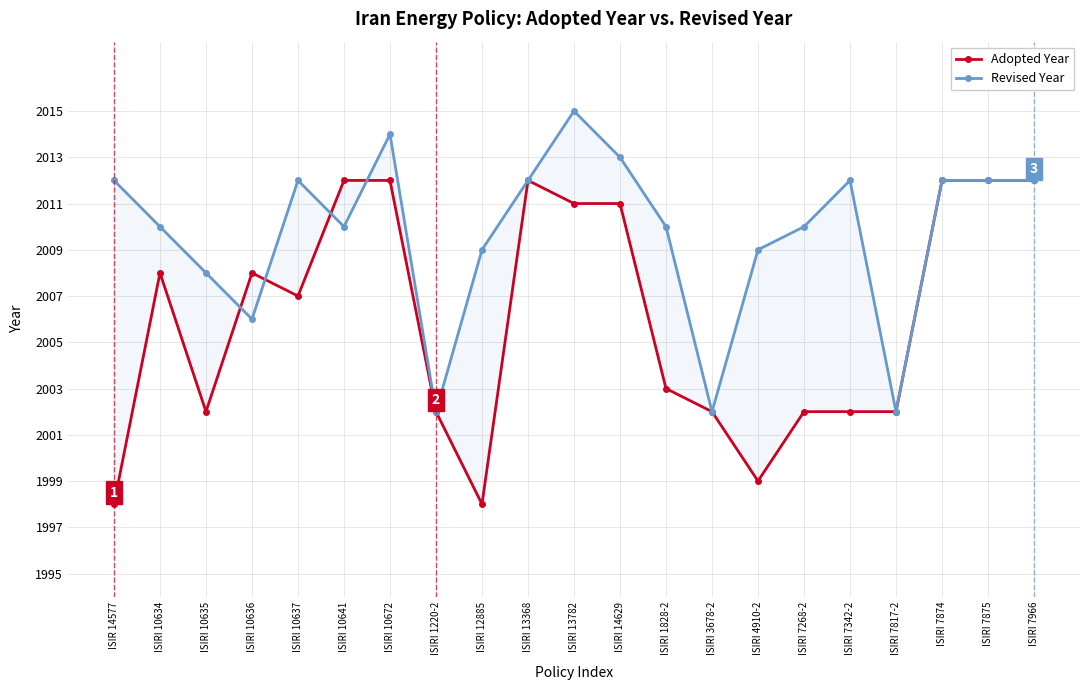

The value of Revised Year at ISIRI 10636 is 2006. True or false?

True